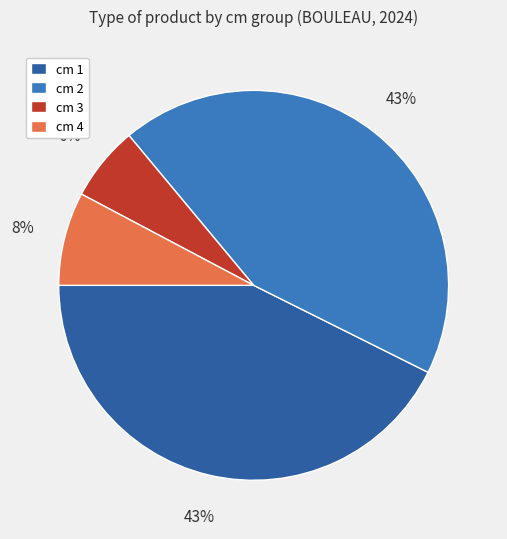

Is the sum of cm 4 and cm 1 greater than half?

Yes